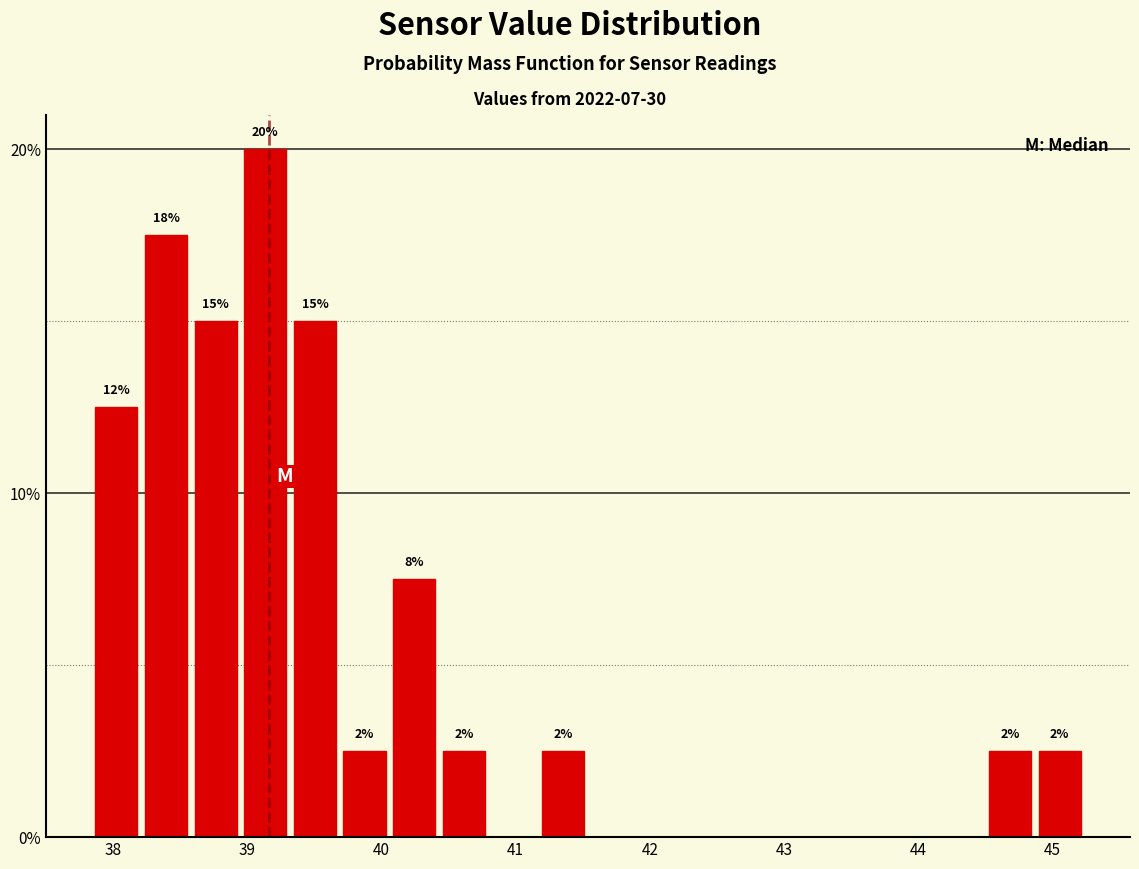

Read against the x-axis, roughly where is the centre of the tallest bar?

39.1